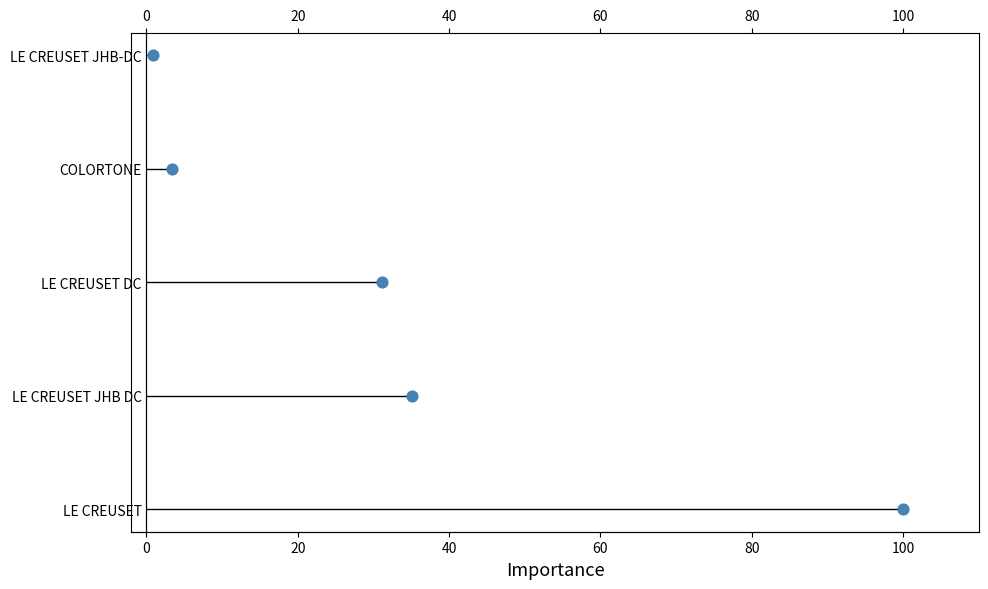

Between 0 and 40, which is larger?

40